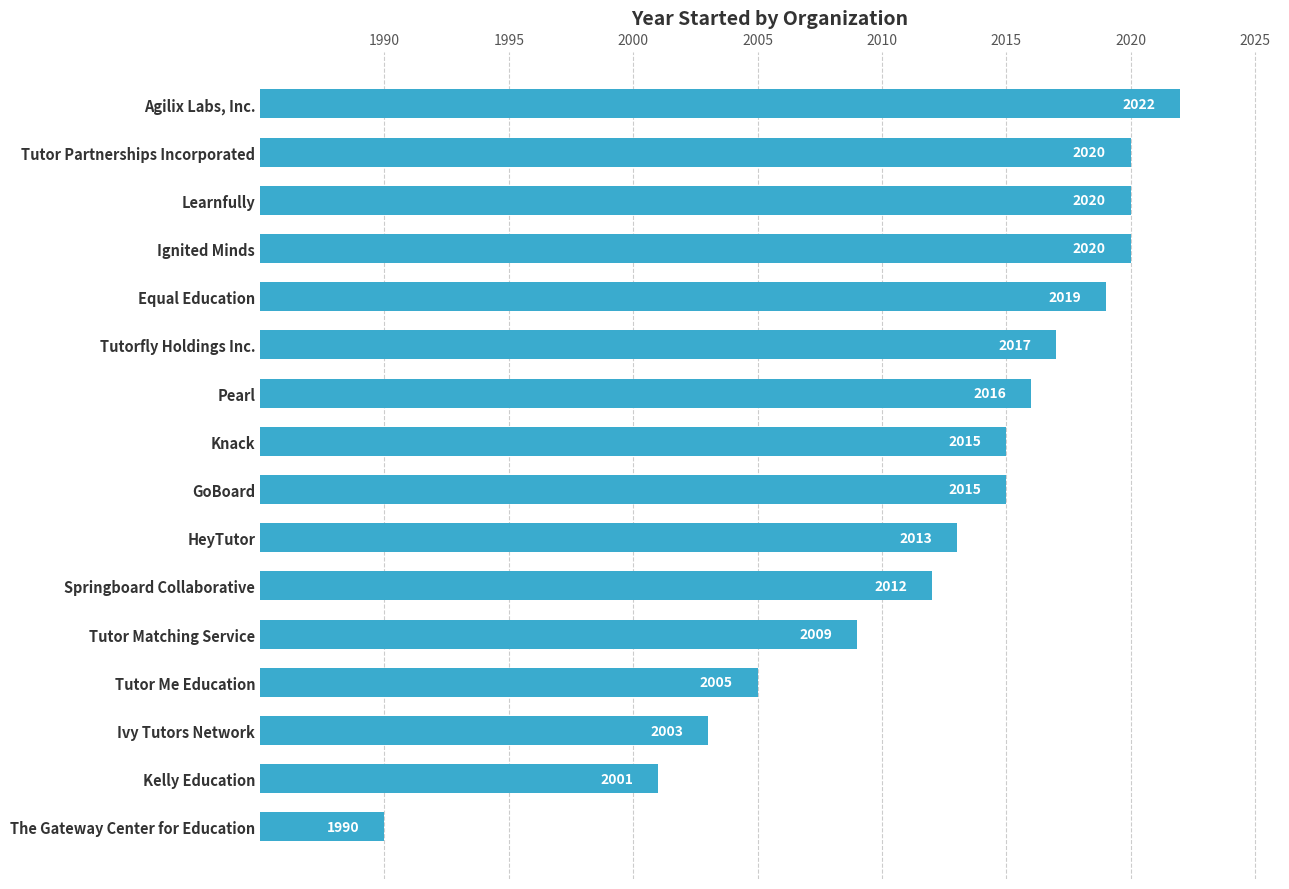

How many data points are less than 2015?

7